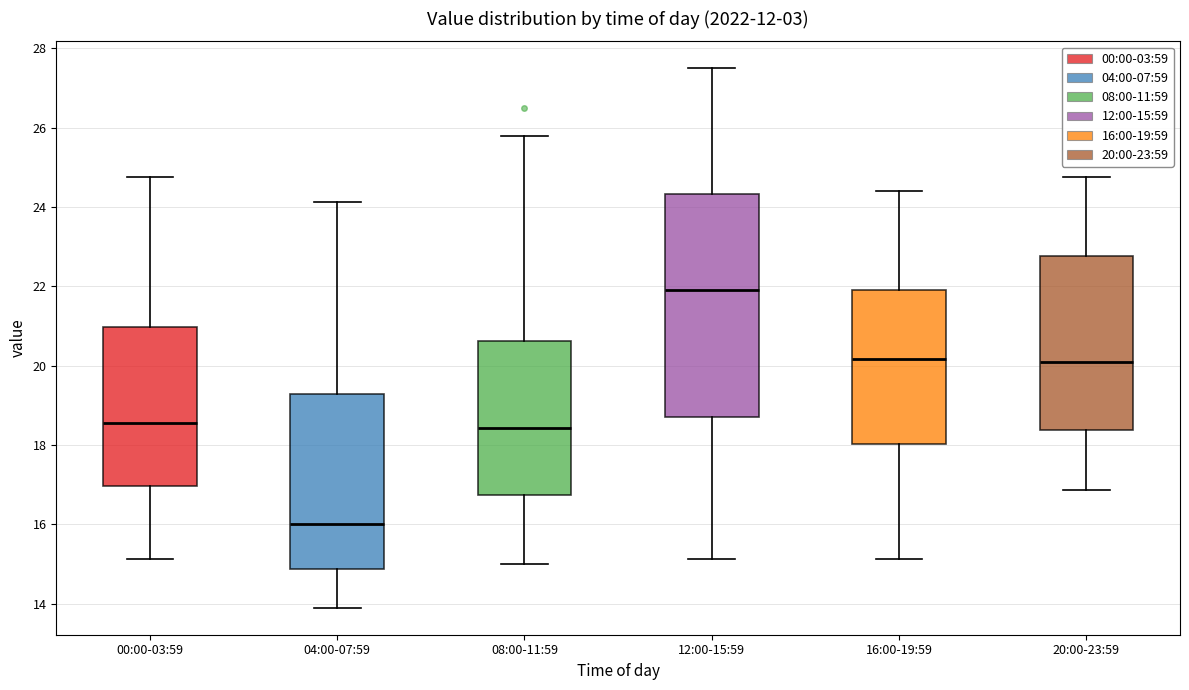

Where is the upper edge of the box for 00:00-03:59 on the y-axis? The values are not printed on the chart, so give them approximately, as read against the axis.

21.0